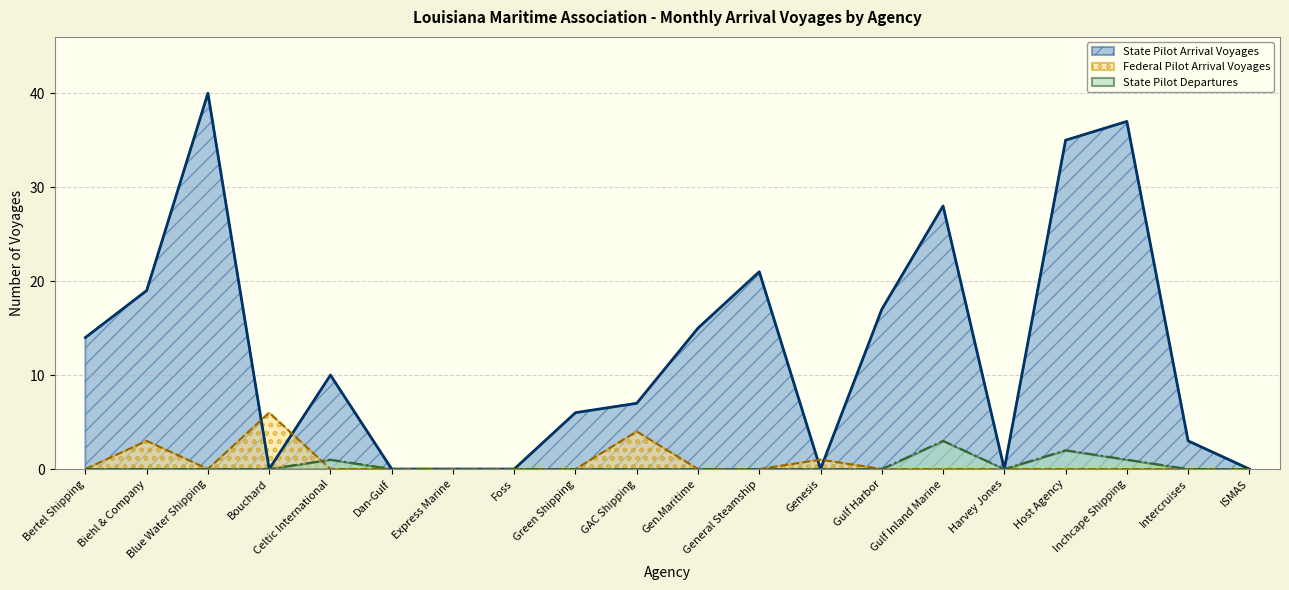

At which category is the sum across all series the highest?

Blue Water Shipping